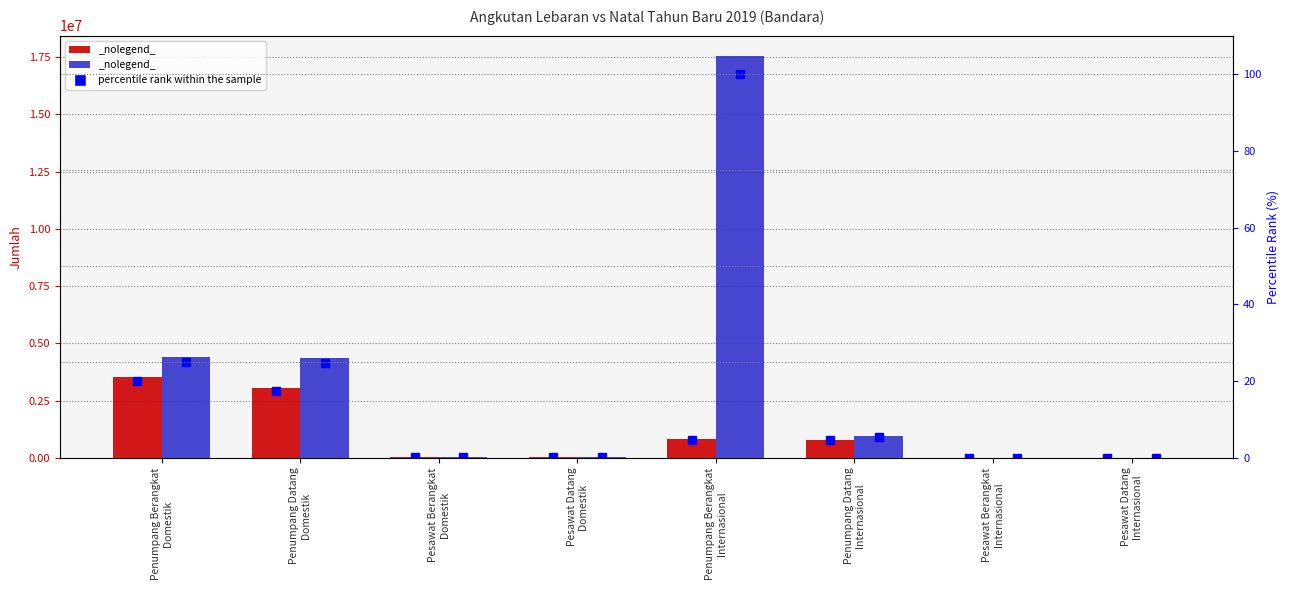

What is the sum of the percentile rank (Lebaran) values at Penumpang Berangkat
Internasional and Pesawat Datang
Domestik?

4.8